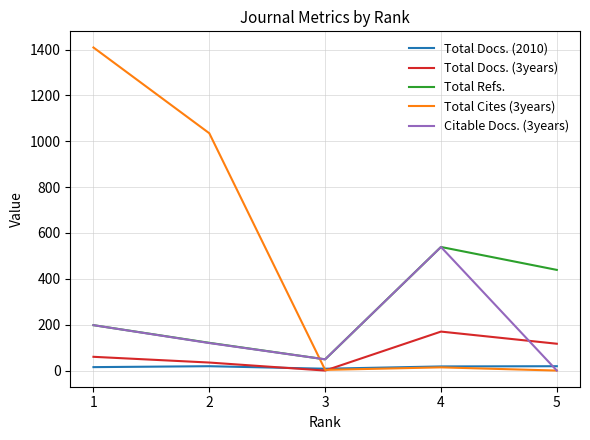

Which series has the widest spread of values?

Total Cites (3years)